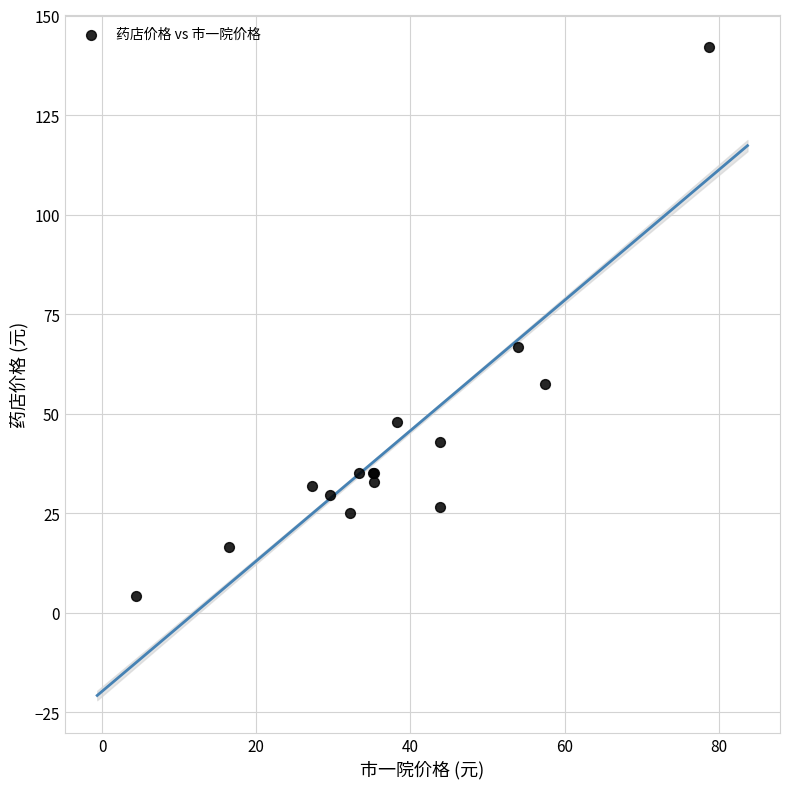

What Y value in the scatter plot is closest to 73?

66.8